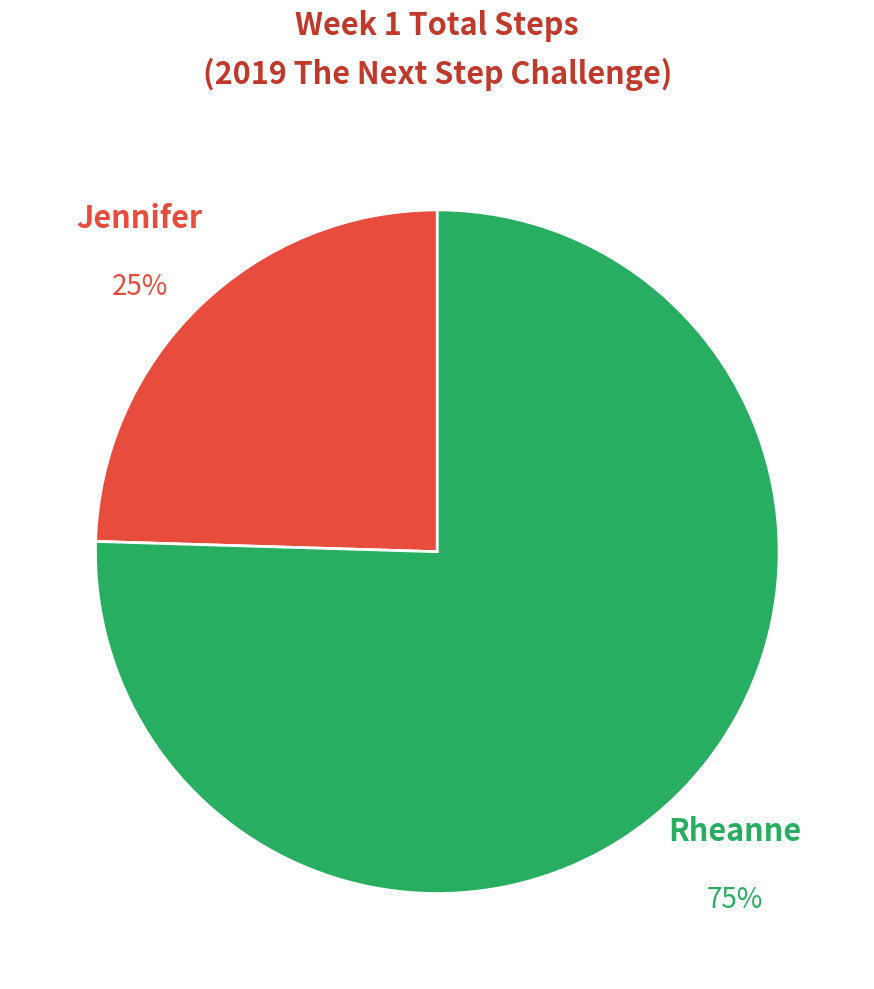

To the nearest percent, what percentage of the pie is Jennifer?

25%